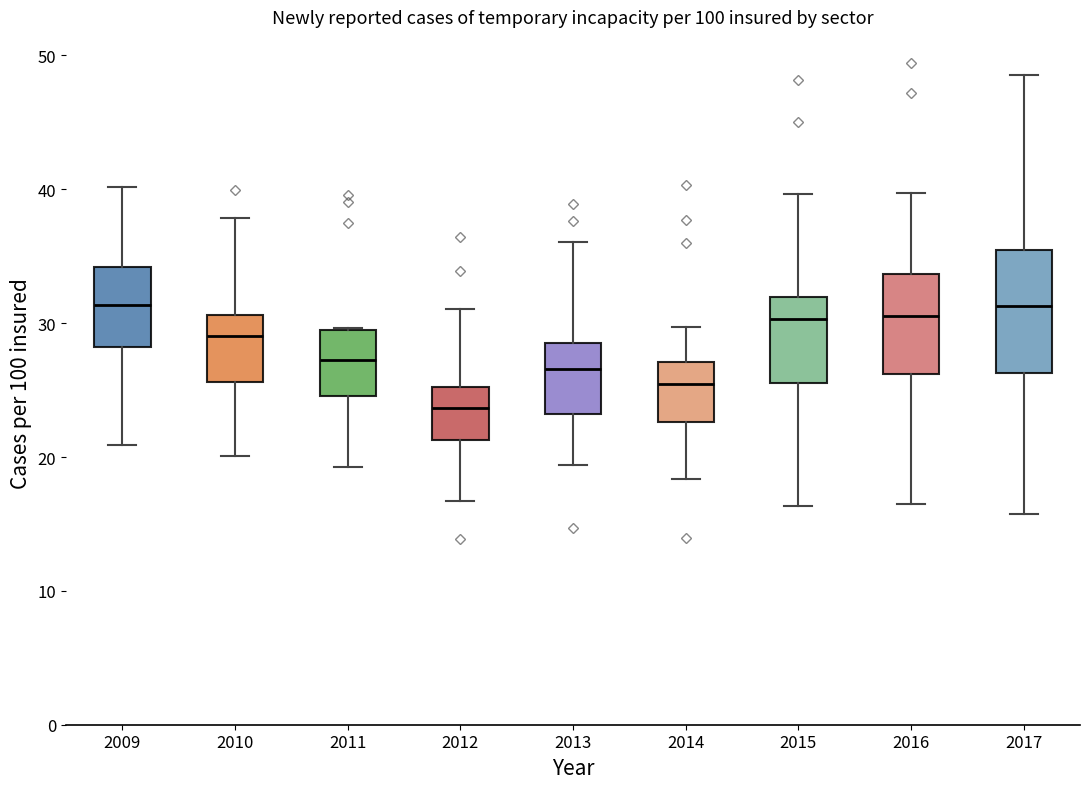

Reading left to right, transcribe this box plot: for each box, give where its median line is, the range the box spans, and where its two whiskers end, as read against the y-axis. The values are not printed on the chart, so give them approximately, as read against the axis.

2009: median 31, box 28 to 34, whiskers 21 to 40
2010: median 29, box 26 to 31, whiskers 20 to 38
2011: median 27, box 25 to 29, whiskers 19 to 30
2012: median 24, box 21 to 25, whiskers 17 to 31
2013: median 27, box 23 to 29, whiskers 19 to 36
2014: median 25, box 23 to 27, whiskers 18 to 30
2015: median 30, box 26 to 32, whiskers 16 to 40
2016: median 31, box 26 to 34, whiskers 17 to 40
2017: median 31, box 26 to 35, whiskers 16 to 49